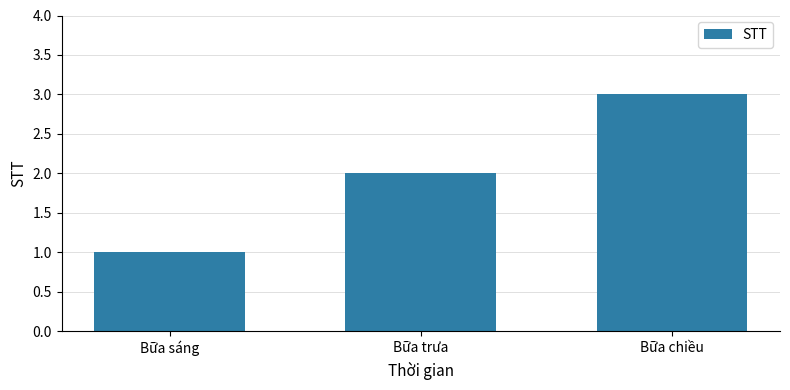

What is the sum of all values?

6